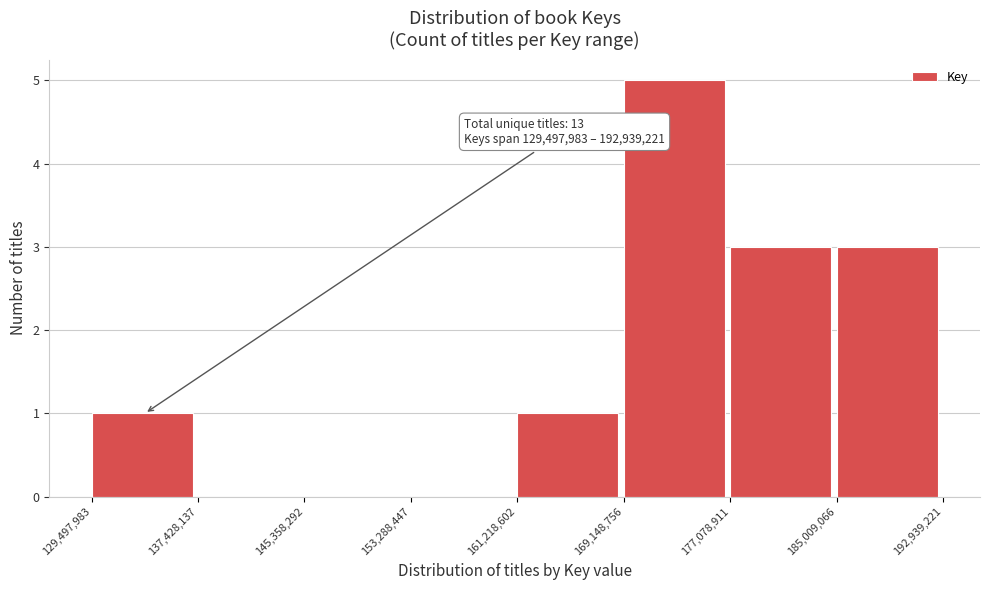

Which range on the x-axis has the tallest bar?

169,148,756 to 177,078,911